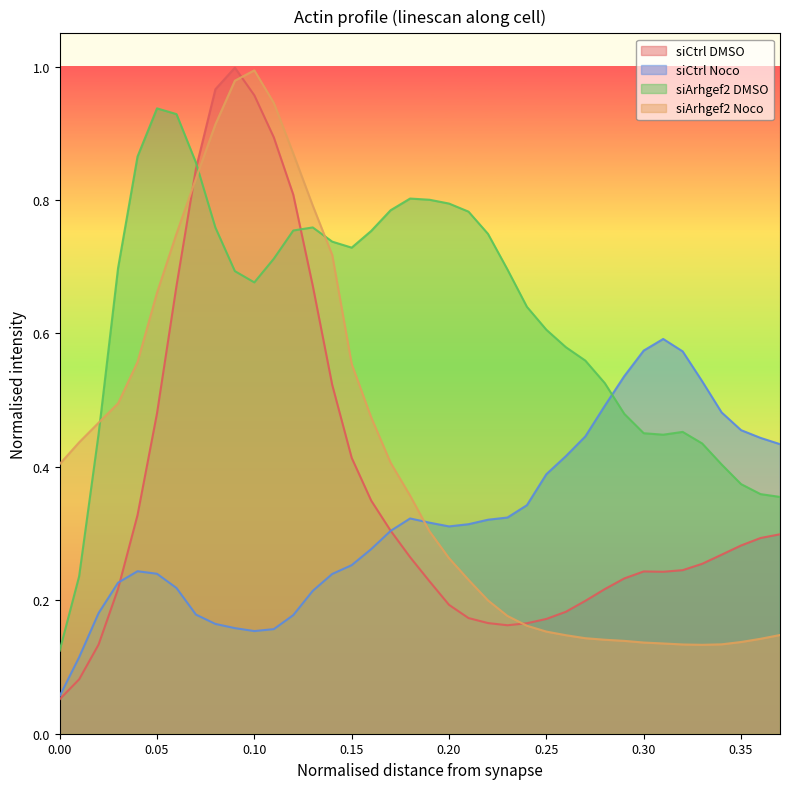

What is the value of the siArhgef2 DMSO point at the 28th from the left?

0.6